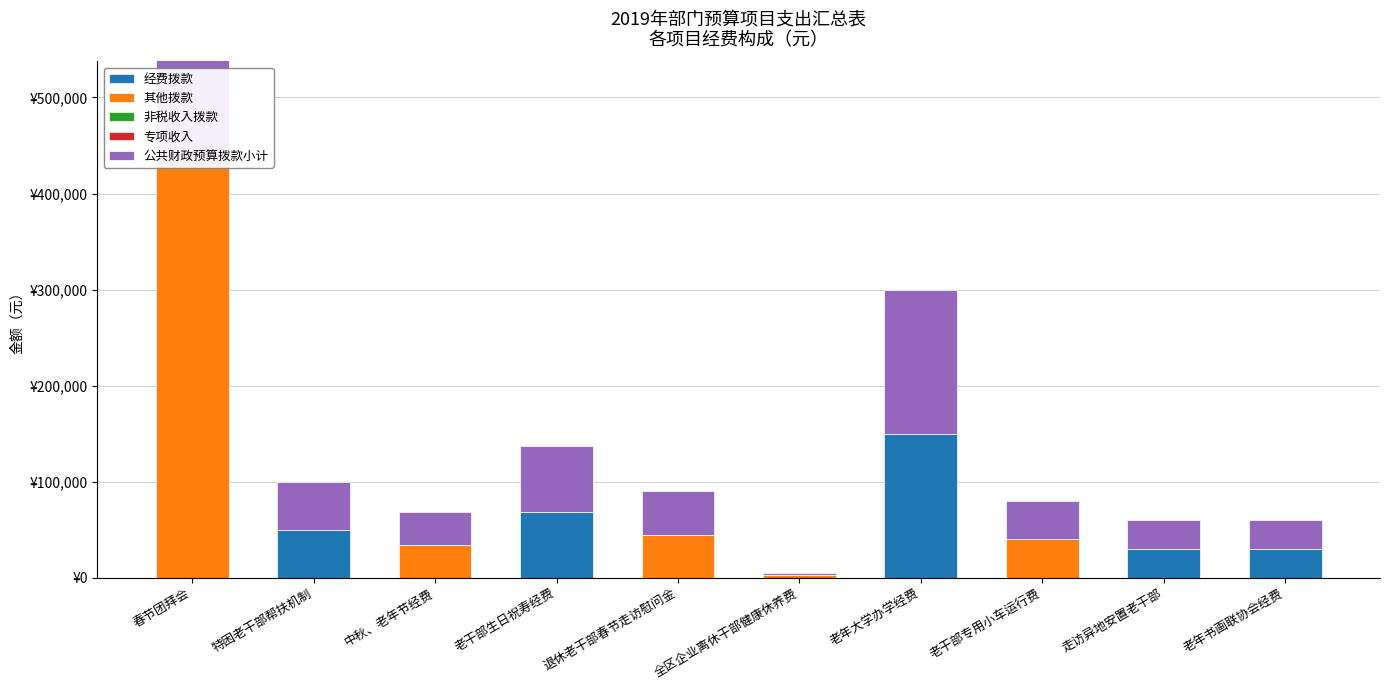

Between 中秋、老年节经费 and 老年大学办学经费, which is larger?

老年大学办学经费